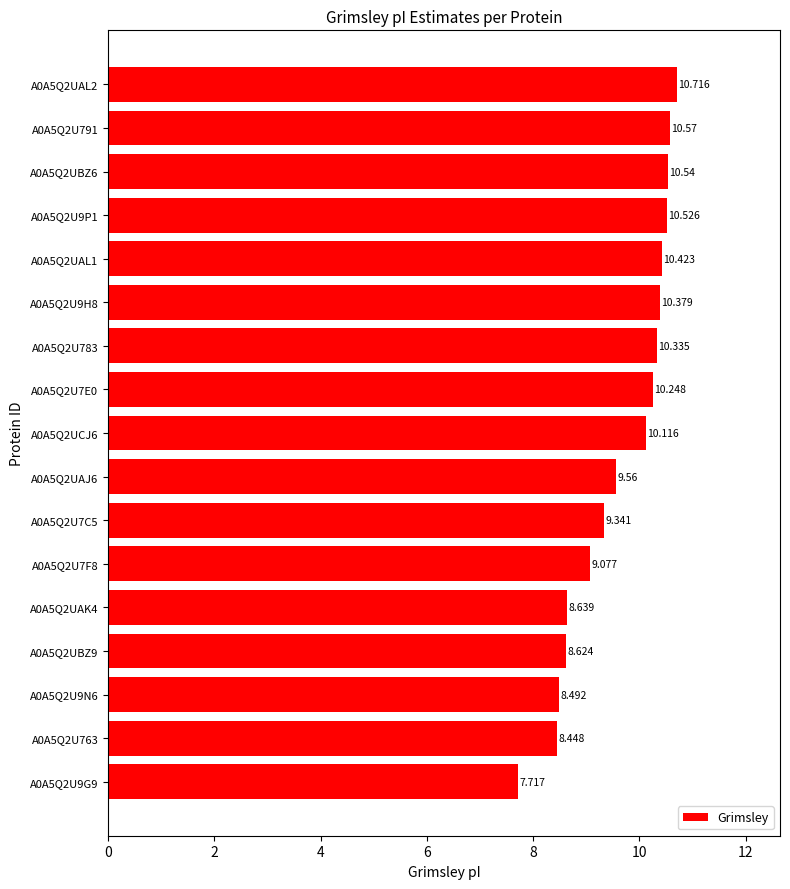

How many values exceed 10?

9